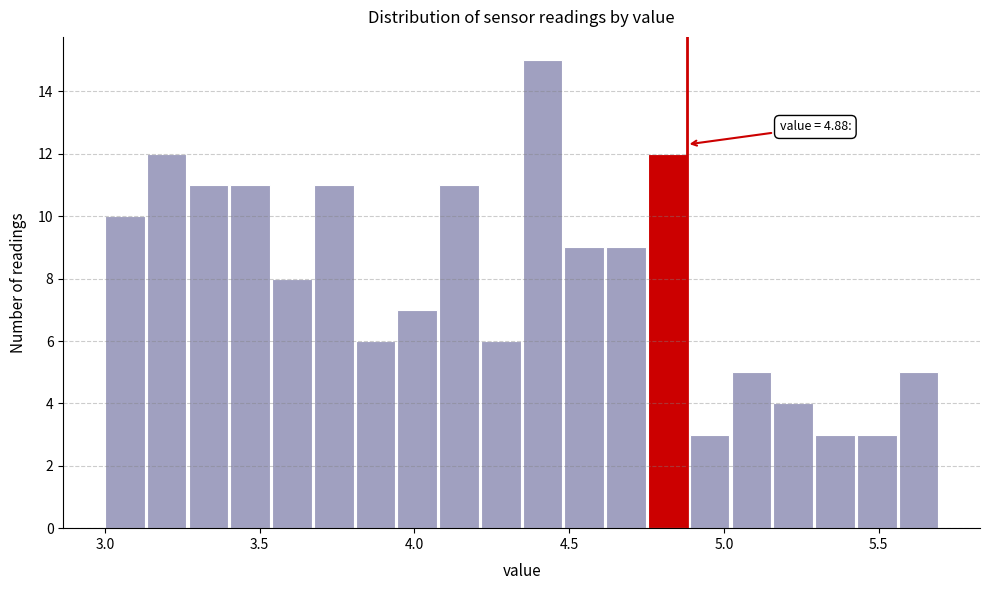

Read against the x-axis, roughly where is the centre of the tallest bar?

4.40